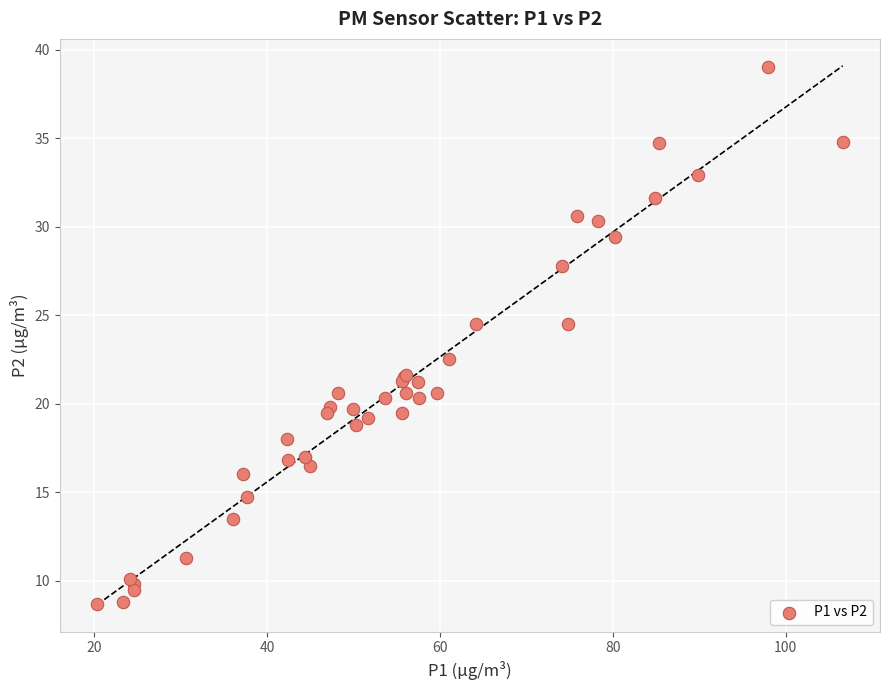

What Y value in the scatter plot is closest to 23?

22.5